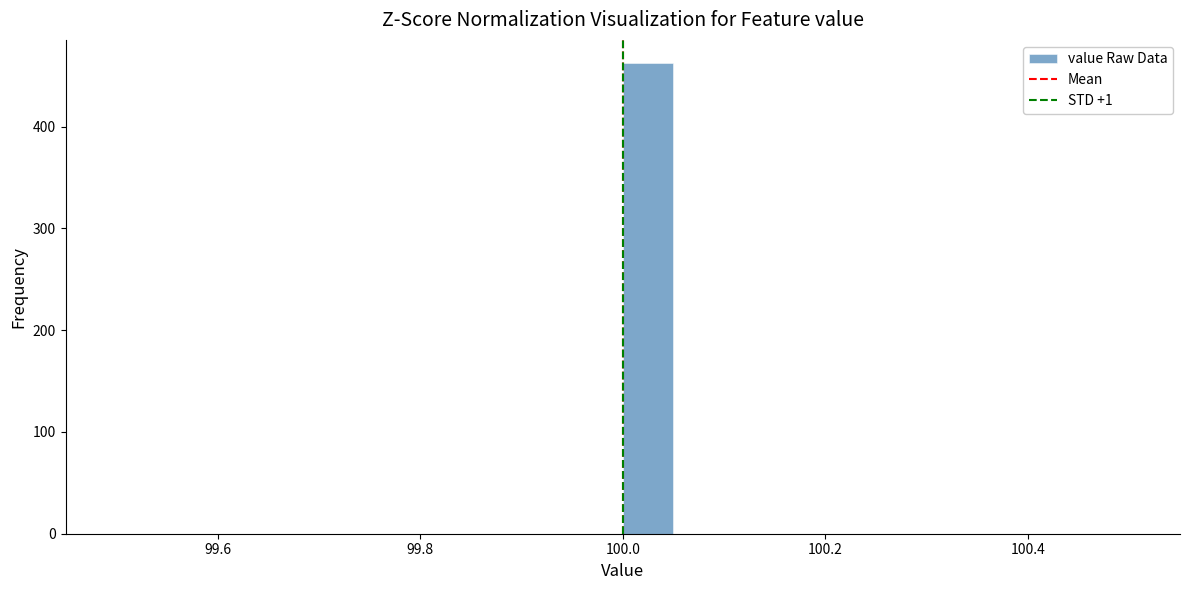

Around what value on the x-axis is the tallest bar? Give the approximate position of its centre, as read against the axis.

100.02